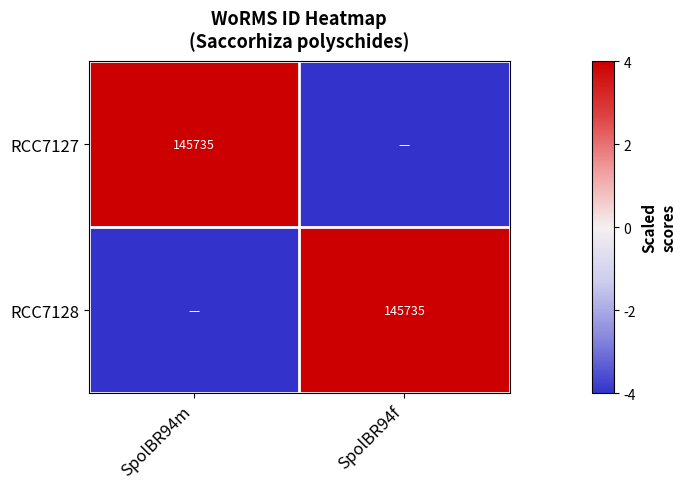

How many series are shown in this chart?

2